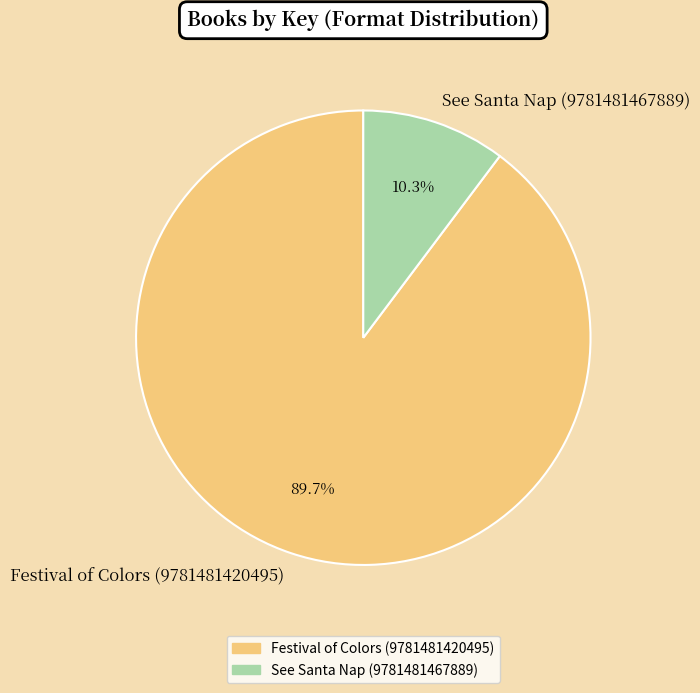

To the nearest percent, what percentage of the pie is See Santa Nap (9781481467889)?

10%